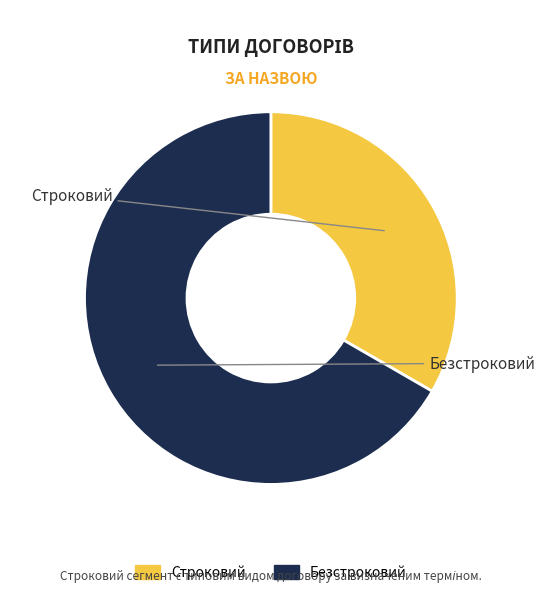

Rank the categories by value from lowest to highest.

Строковий, Безстроковий